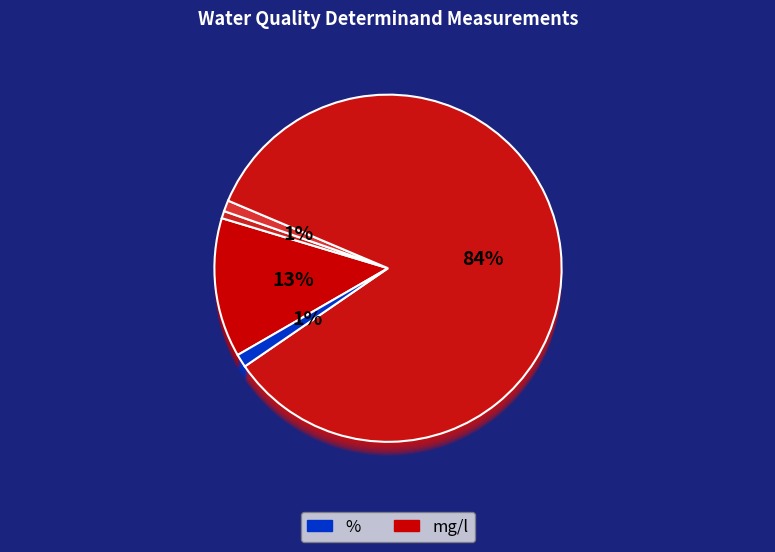

True or false: Temp Water accounts for 1% of the total.

True